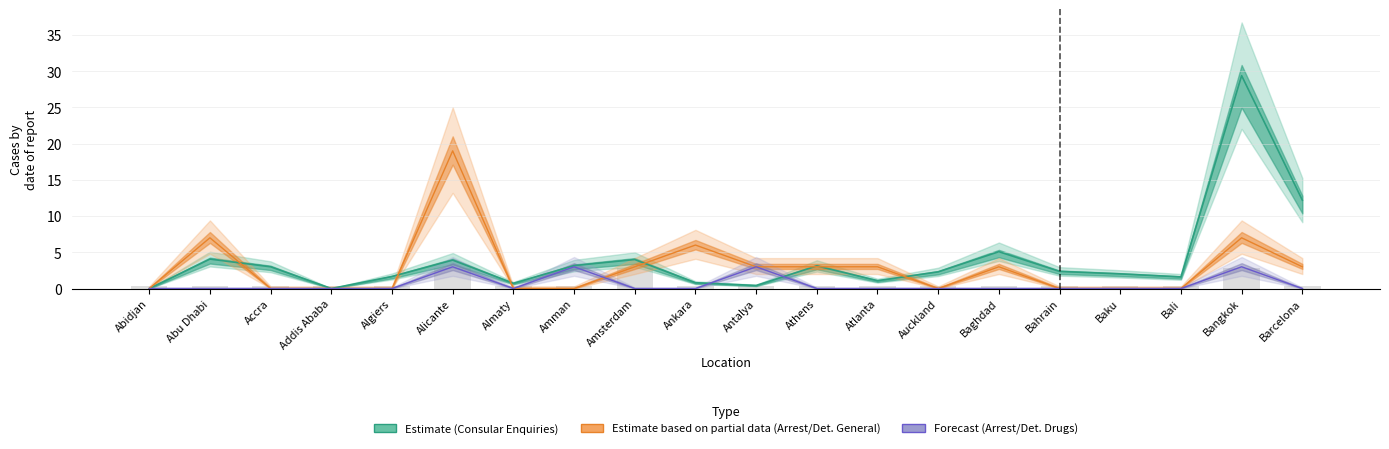

Reading left to right, list all the values displayed in this chart.

Abidjan=0.4	Abu Dhabi=0.4	Accra=0.4	Addis Ababa=0.4	Algiers=0.4	Alicante=2.8	Almaty=0.4	Amman=0.4	Amsterdam=2.8	Ankara=0.4	Antalya=0.4	Athens=0.4	Atlanta=0.4	Auckland=0.4	Baghdad=0.4	Bahrain=0.4	Baku=0.4	Bali=0.4	Bangkok=2.8	Barcelona=0.4